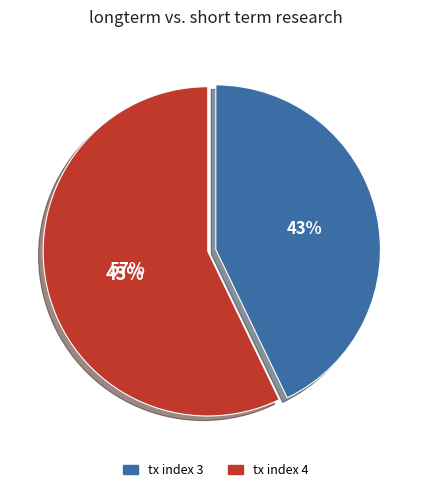

Which category has the smallest portion of the pie?

tx index 3